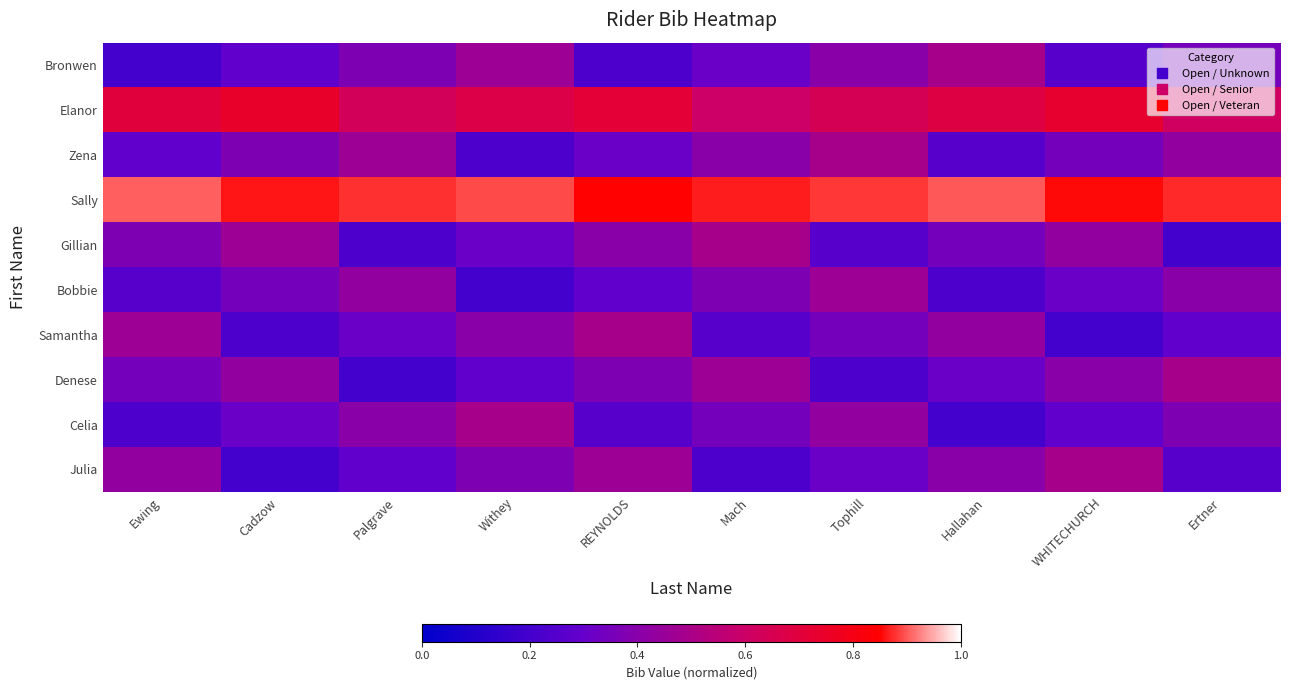

Which series has the largest total across all categories?

Sally